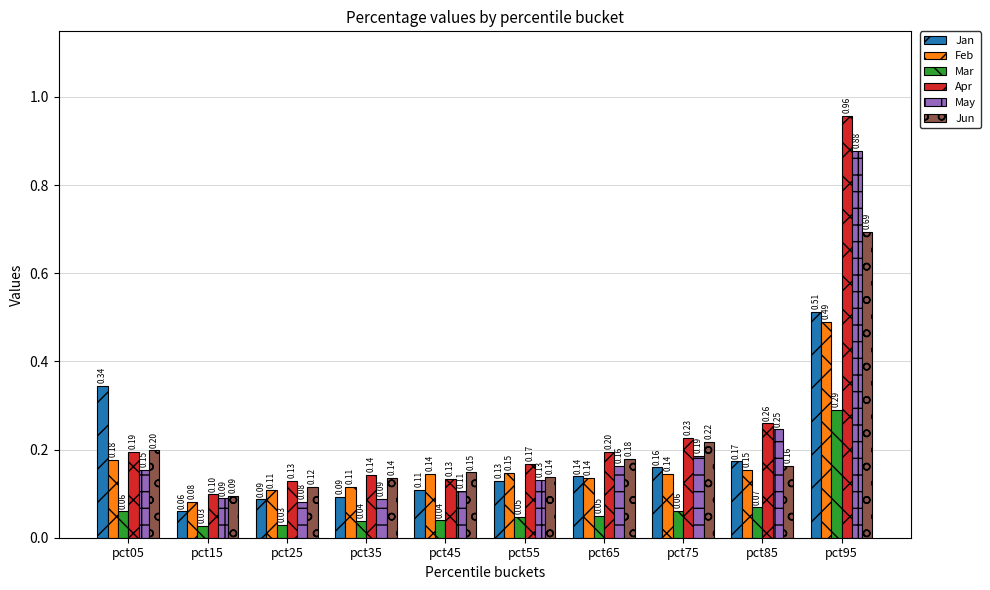

True or false: Jan has a value of 0.2 at pct75.

True